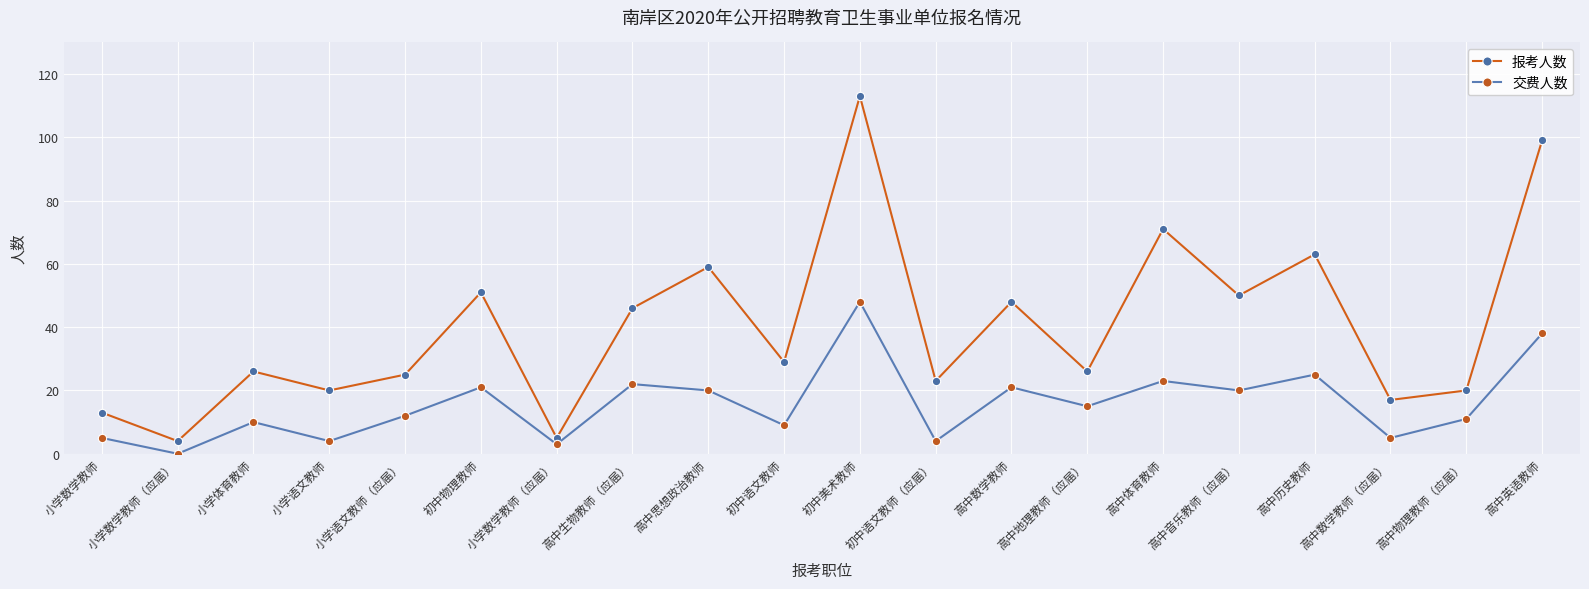

What is the sum of all 交费人数 values?

316